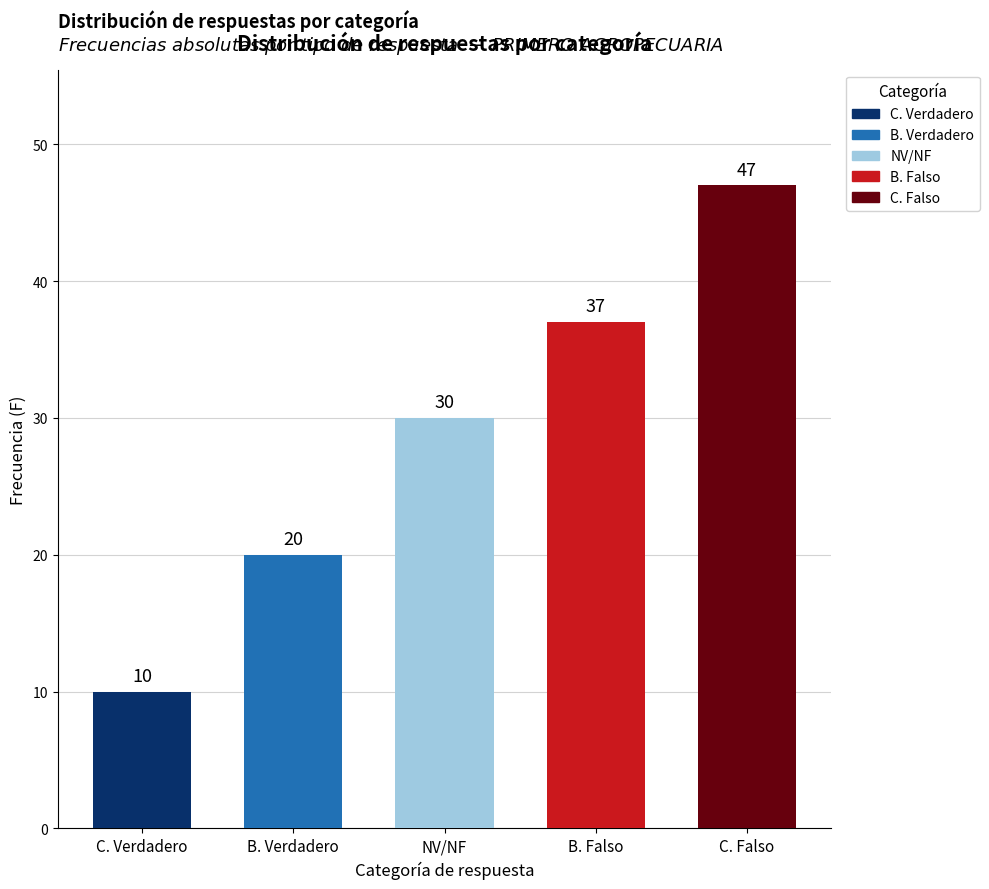

What is the change in value from NV/NF to B. Falso?

+7